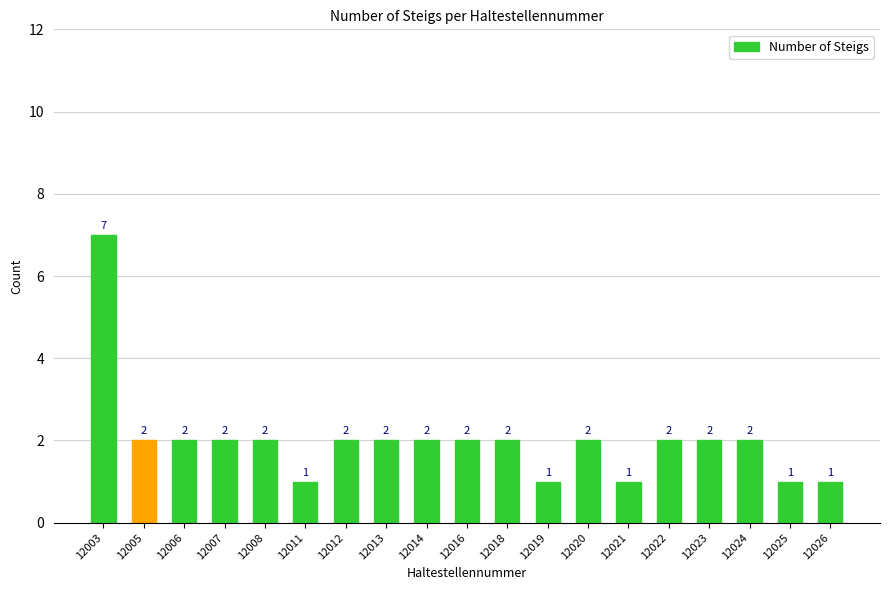

Which label corresponds to the largest value in the chart?

12003